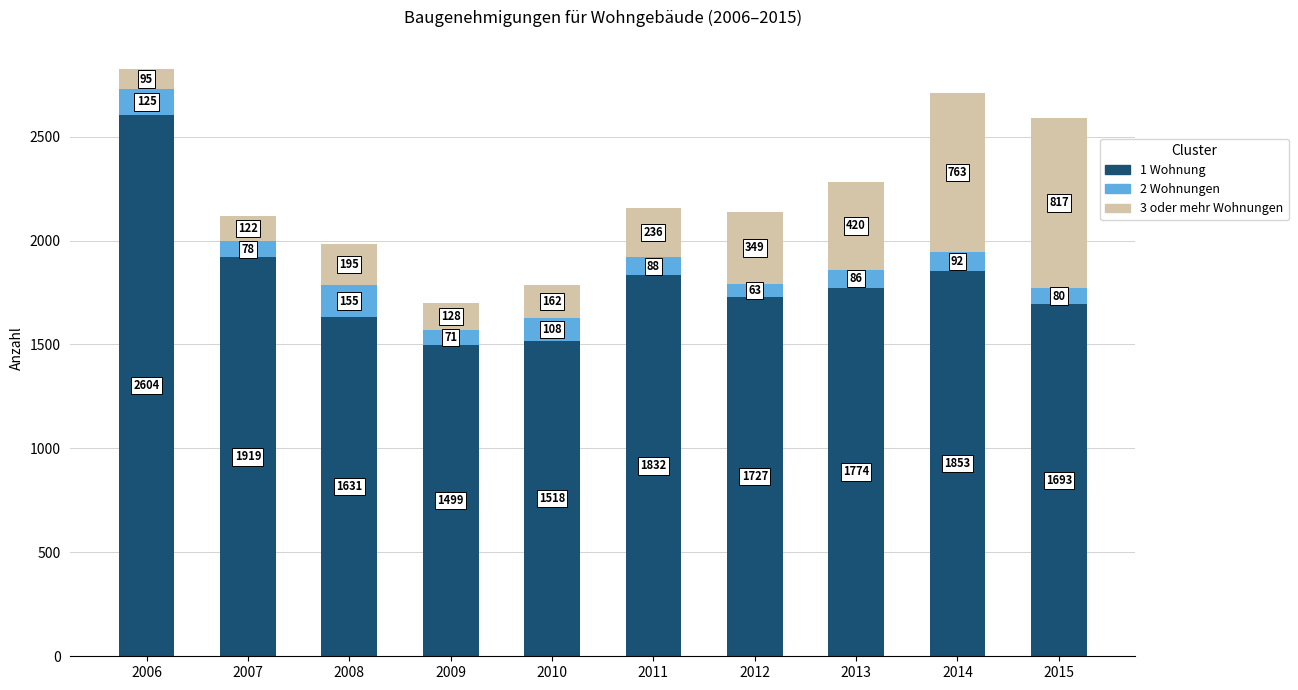

The value of 1 Wohnung at 2010 is 1518. True or false?

True